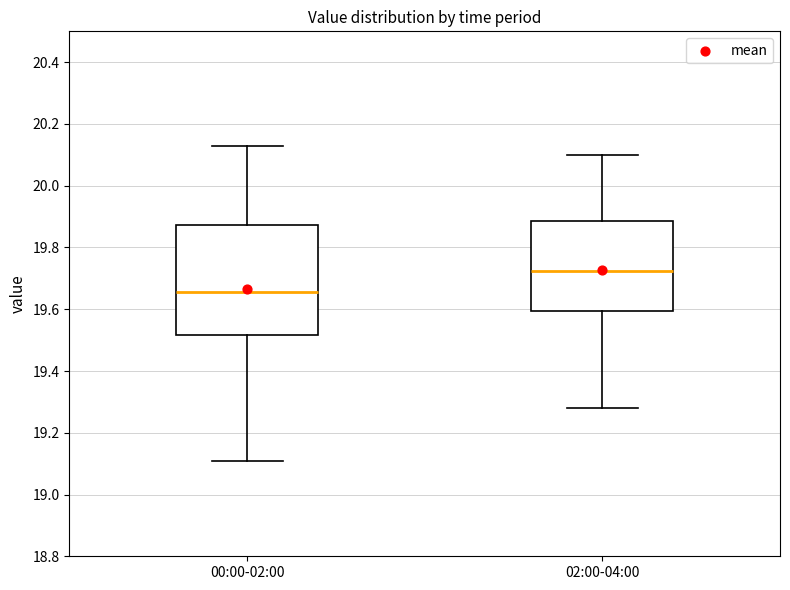

Which box is the tallest, from its lower edge to its upper edge?

00:00-02:00